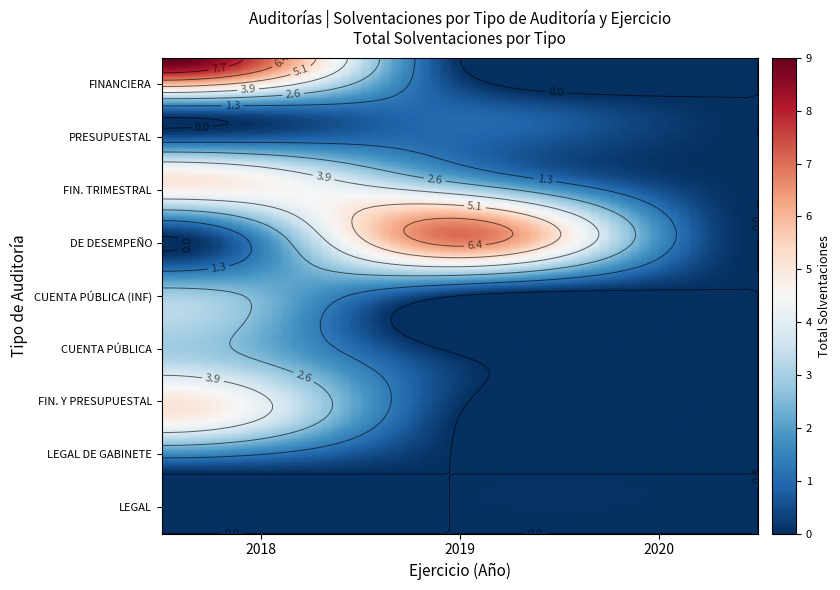

What is the sum of all PRESUPUESTAL values?

1